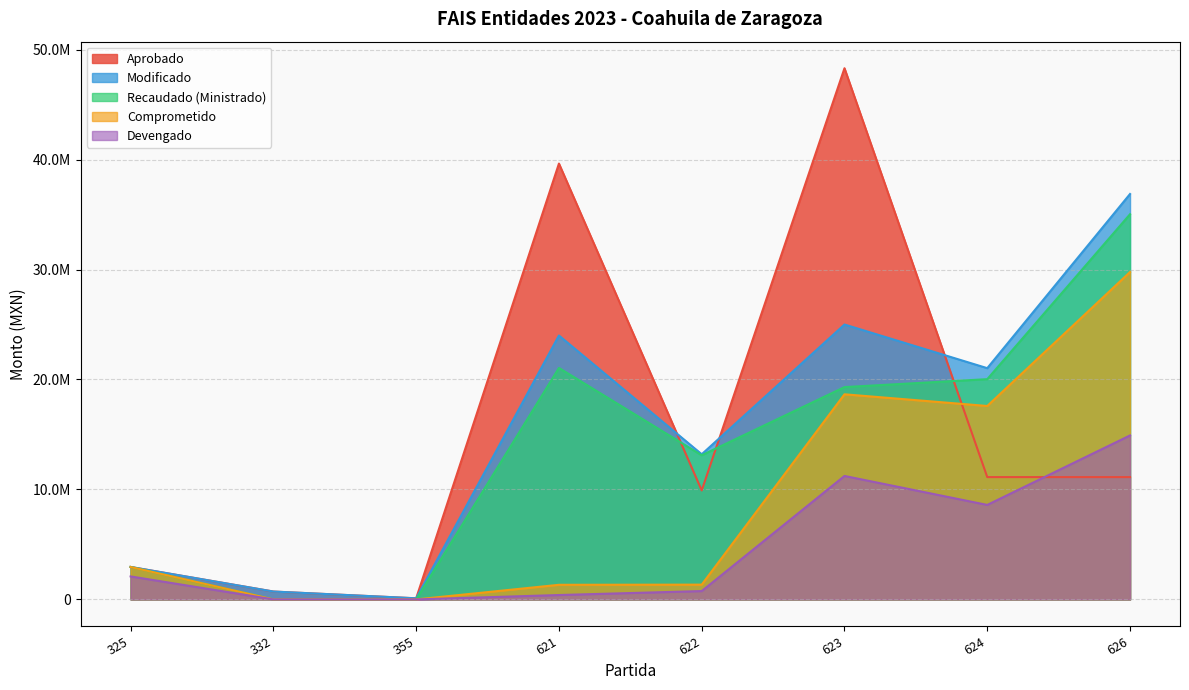

How many values in the Devengado series are below 2090148?

4